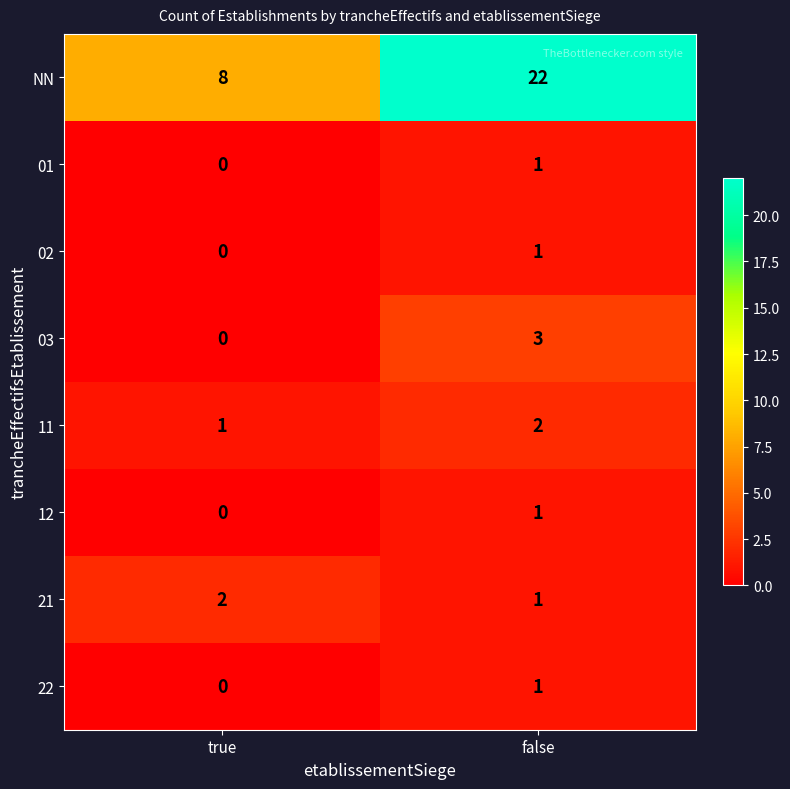

At which label is 12 closest to 0?

true